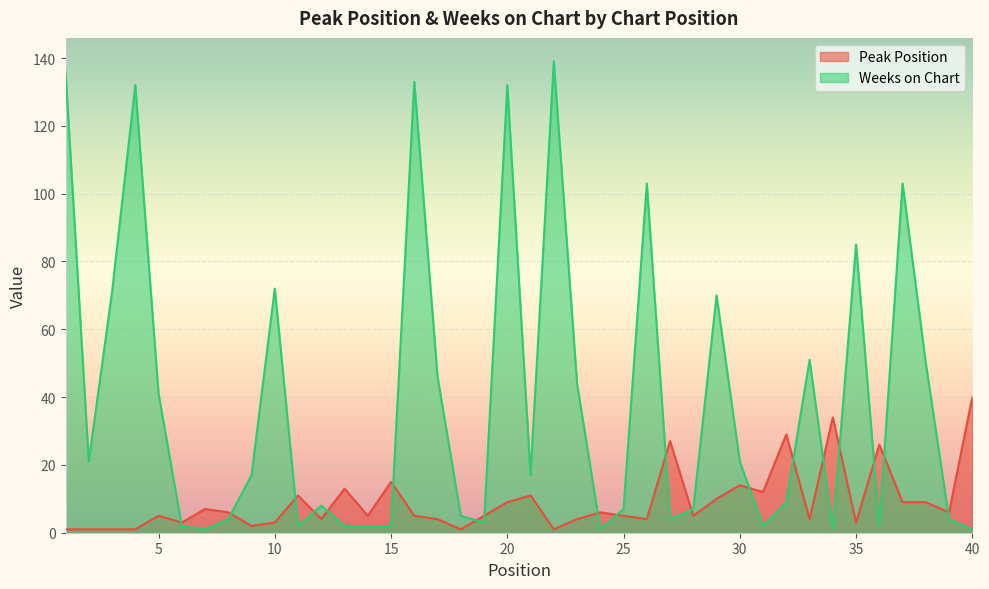

How many lines are shown in the chart?

2